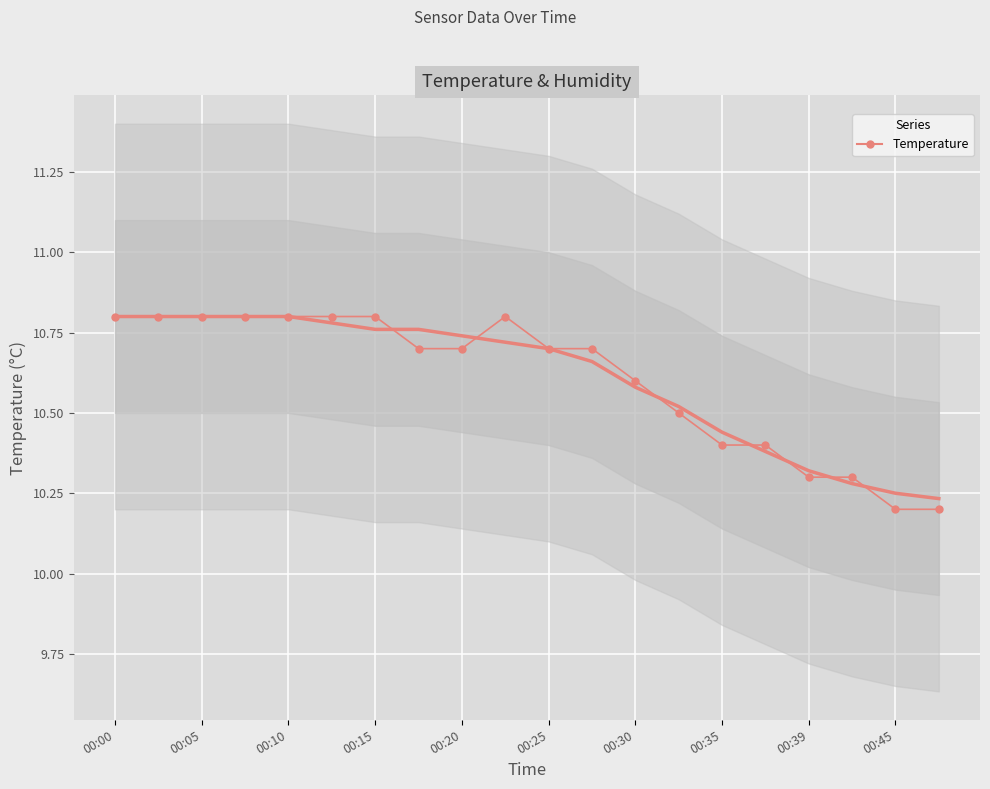

Count the values in the range 10 to 11.

20